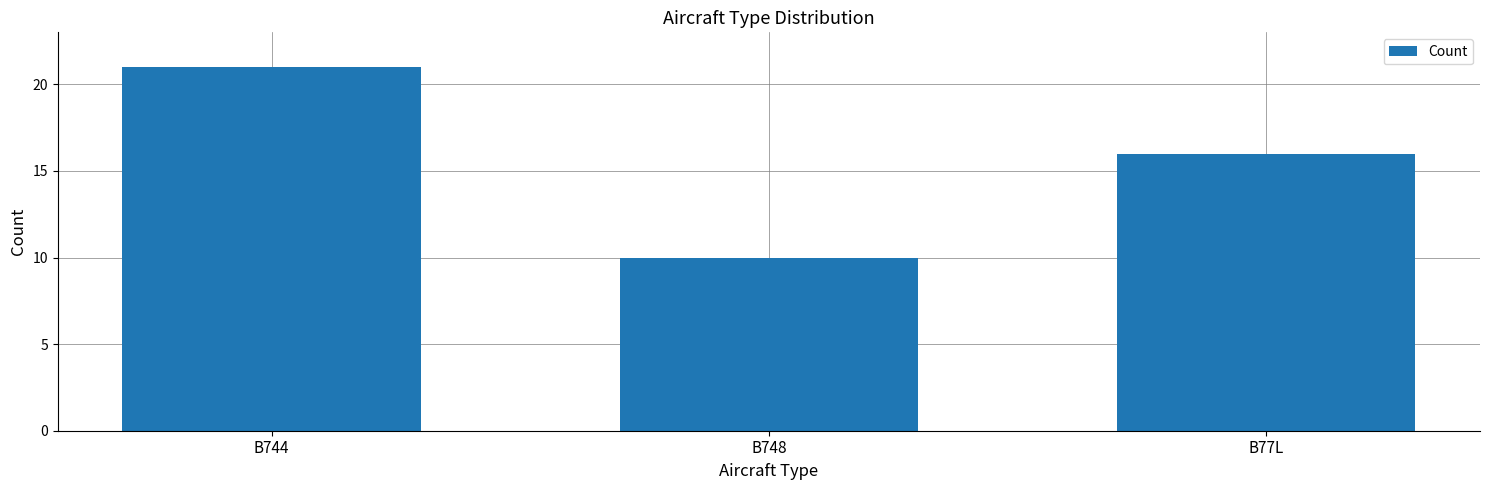

List the labels in order of value, largest first.

B744, B77L, B748